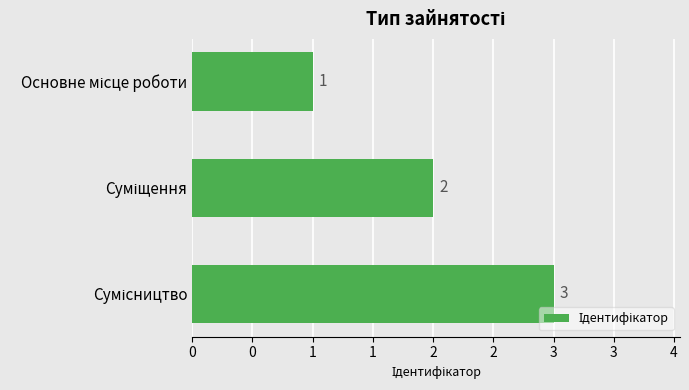

Are the bars horizontal?

Yes